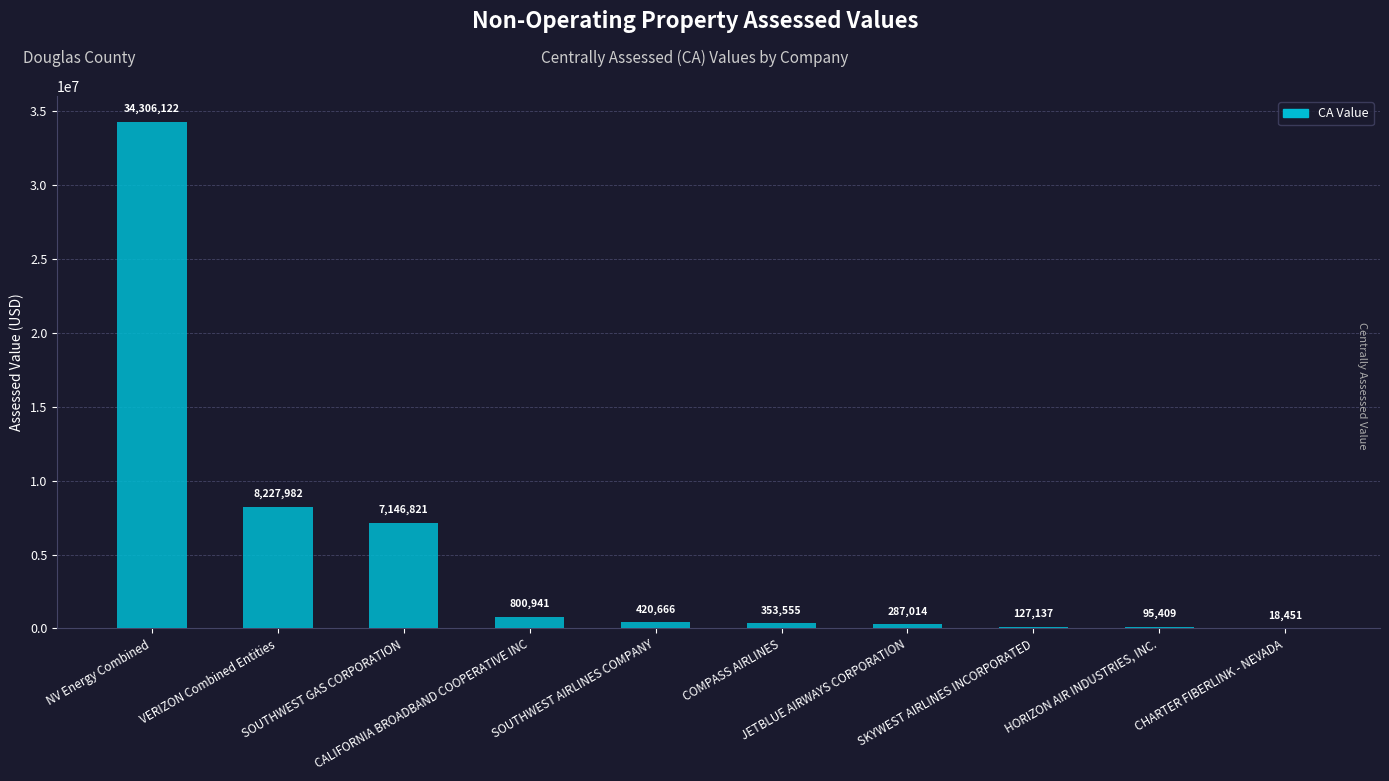

What is the greatest value displayed?

34306122.0